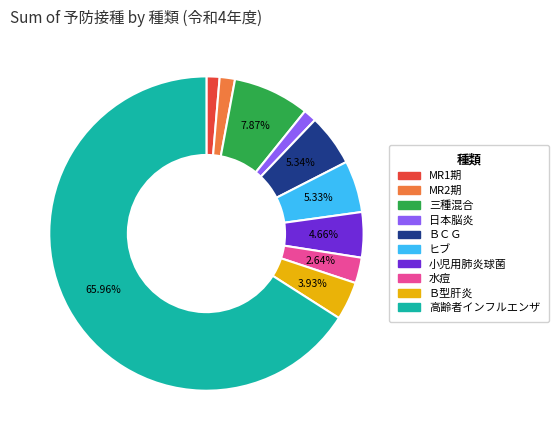

What is the largest slice in the pie chart?

高齢者インフルエンザ